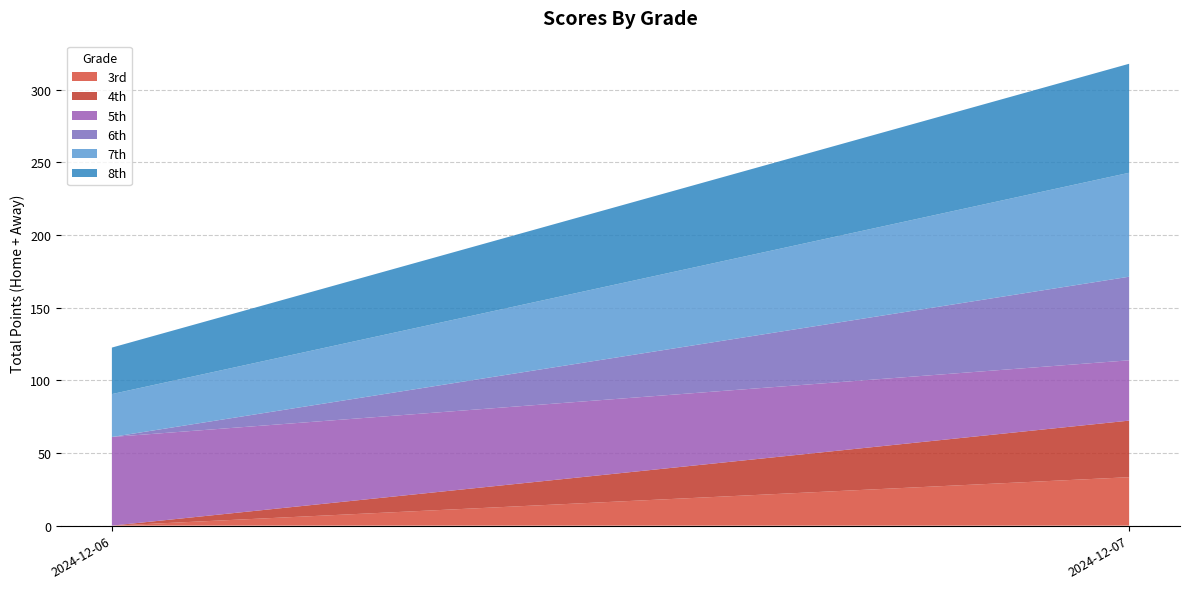

Reading left to right, what are the values for 3rd?

2024-12-06=0.0	2024-12-07=33.3